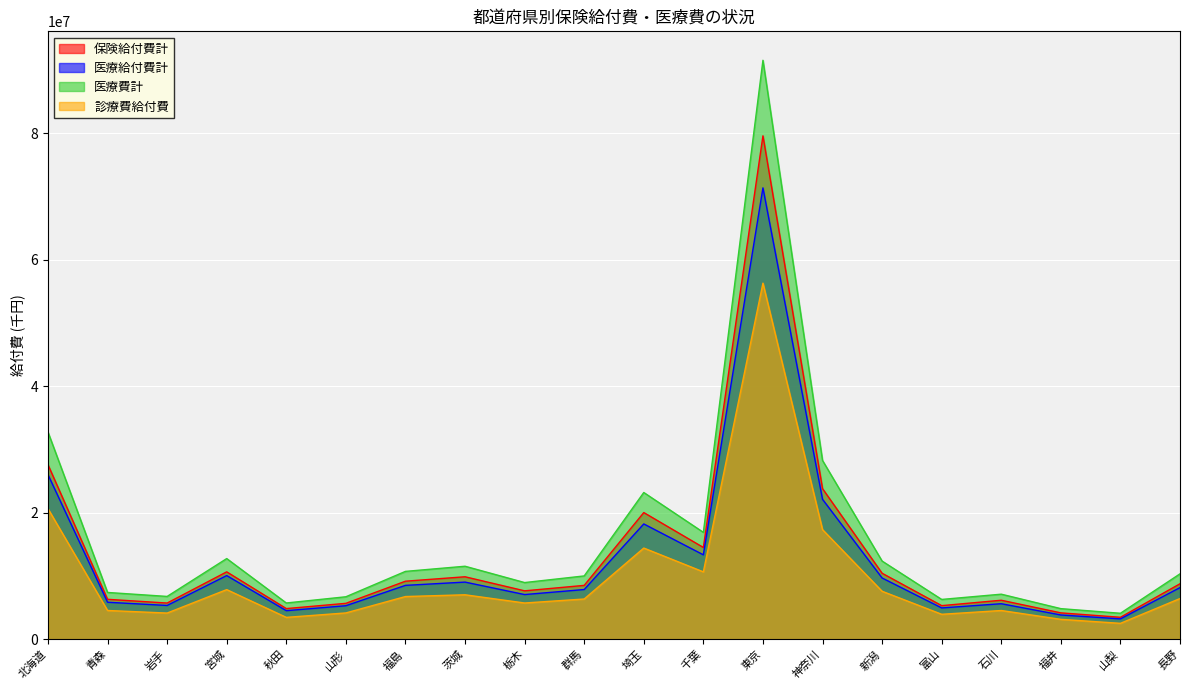

True or false: 医療給付費計 has a value of 4951336.5 at 富山.

True